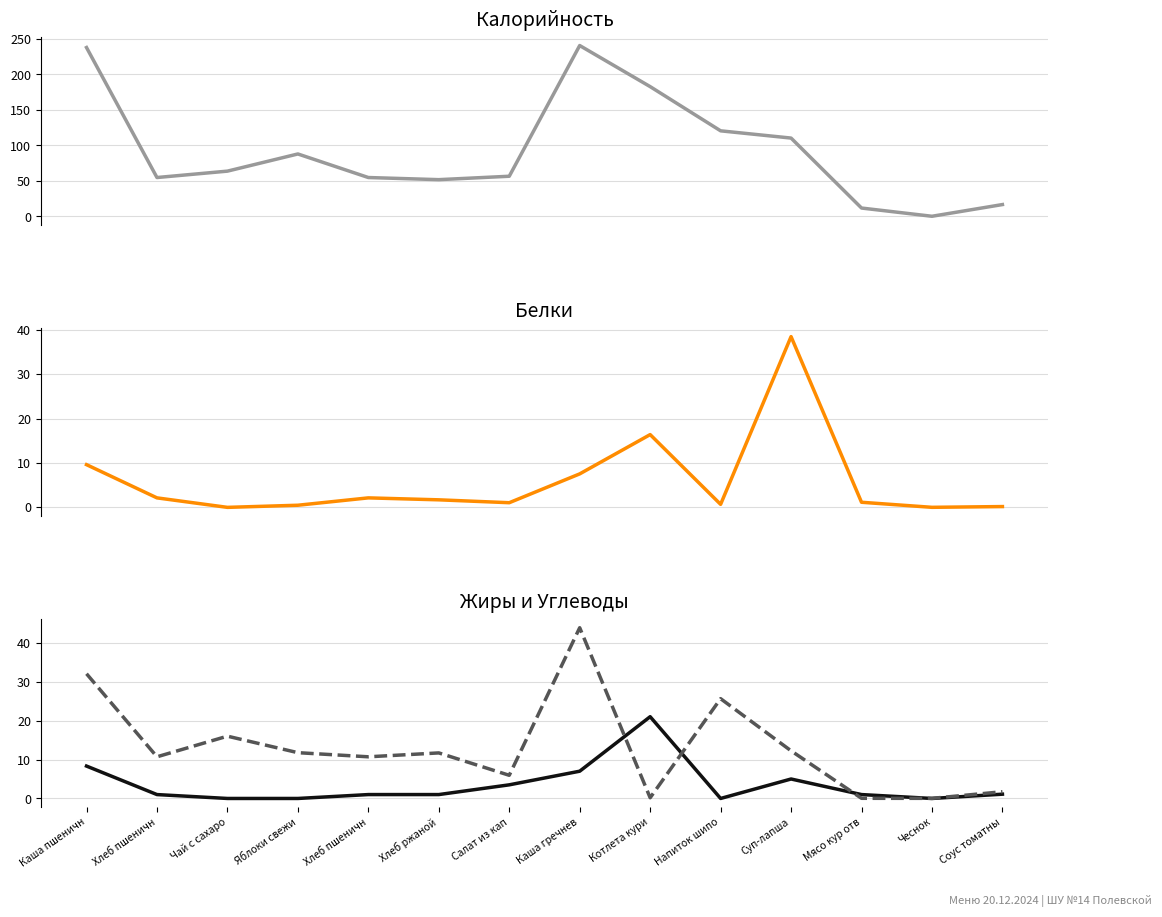

What is the difference between the Жиры values at Яблоки свежи and Хлеб ржаной?

1.0